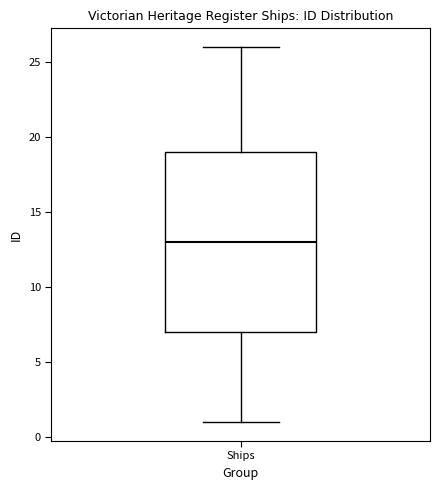

Transcribe this box plot: give where the median line is, the range the box spans, and where the two whiskers end, as read against the y-axis. The values are not printed on the chart, so give them approximately, as read against the axis.

median 13, box 7 to 19, whiskers 1 to 26